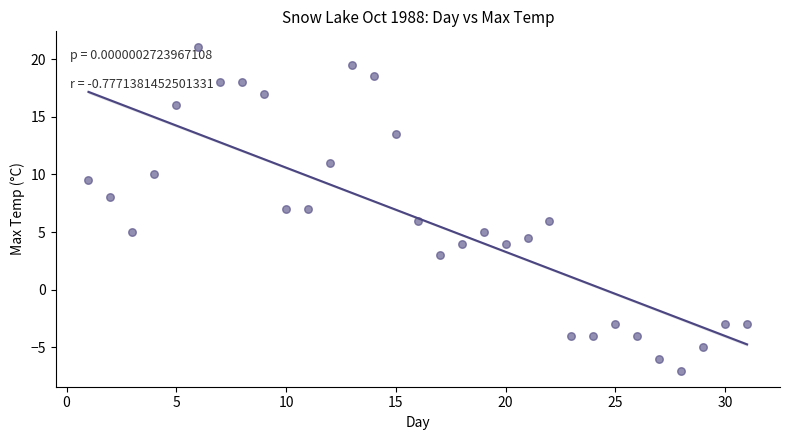

What is the range of Y values (max minus min)?

28.0